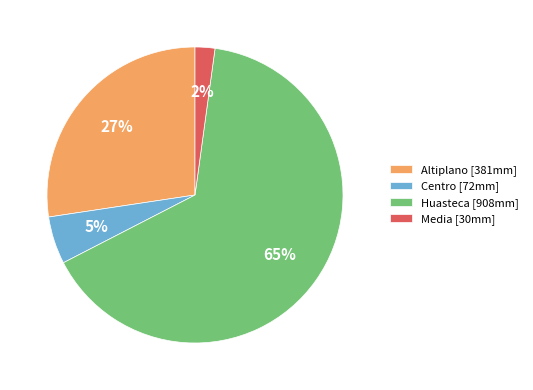

Combined, do Media and Huasteca account for over 50%?

Yes